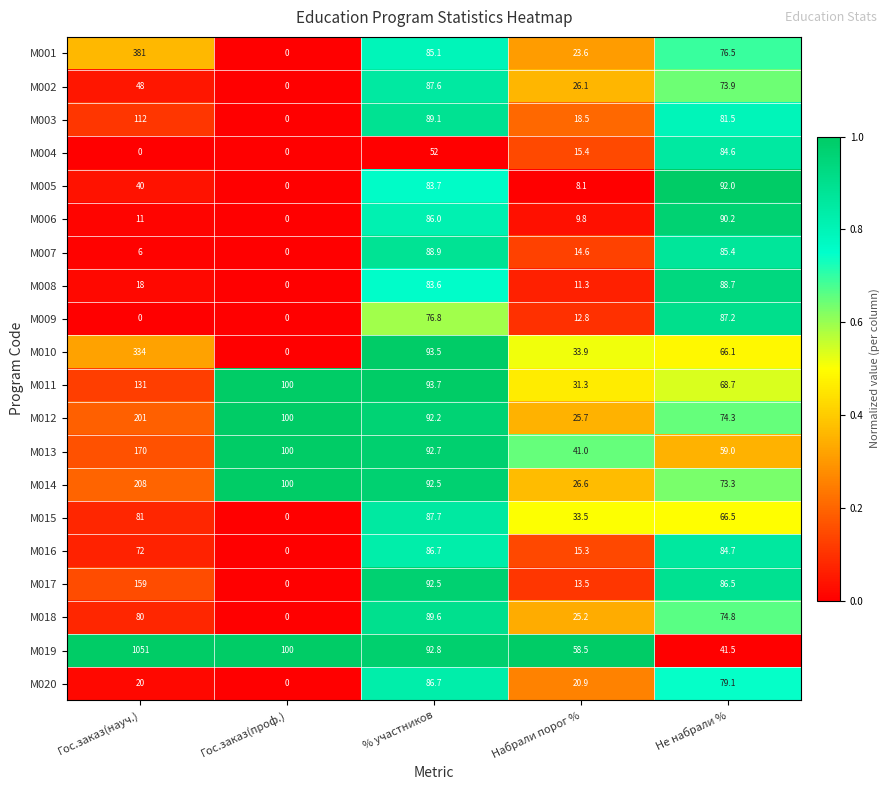

What is the difference between the highest and lowest values at Набрали порог %?

50.4